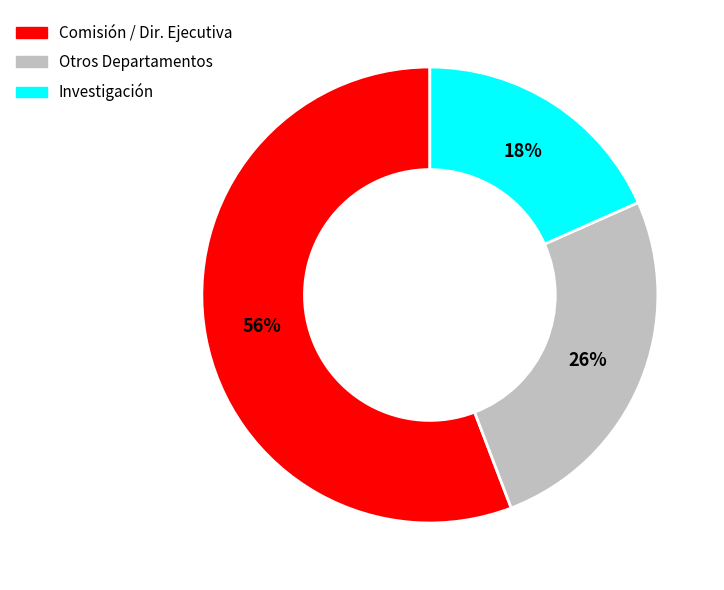

To the nearest percent, what is the average slice percentage?

33%